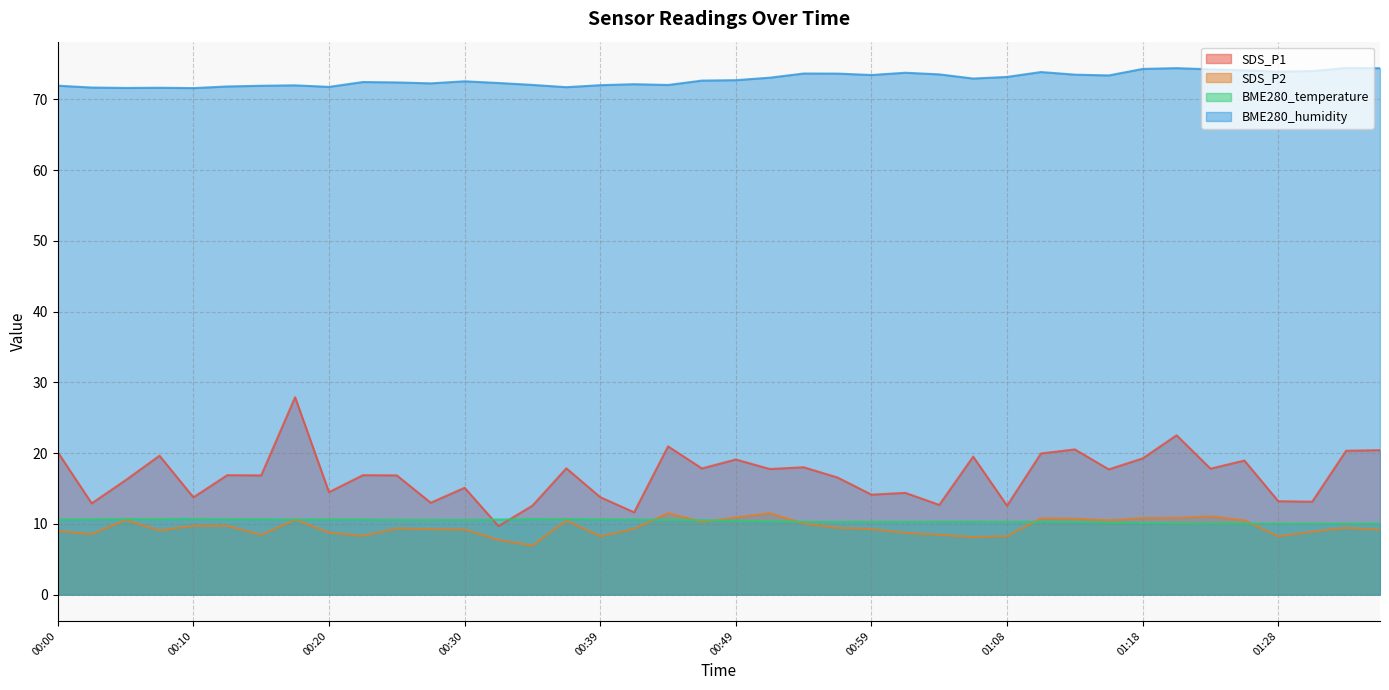

Which series has the widest spread of values?

SDS_P1